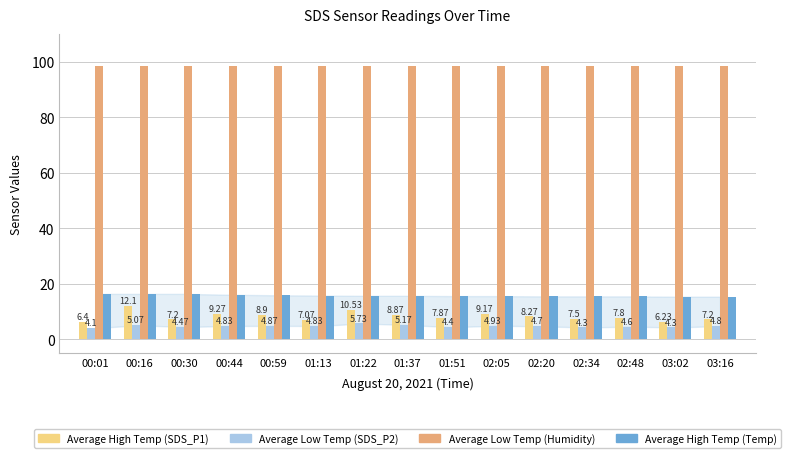

Read the Average High Temp (SDS_P1) value at 02:34.

7.5